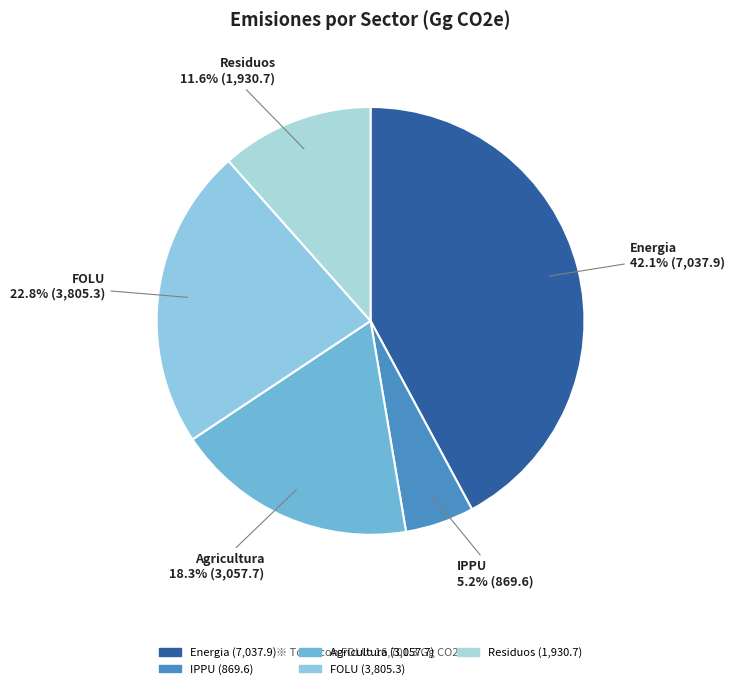

To the nearest percent, what is the difference between the largest and smallest slice percentages?

37%